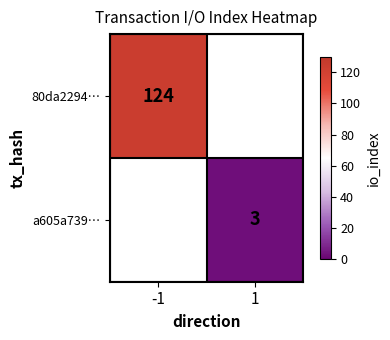

The value of 80da2294… at -1 is 124. True or false?

True